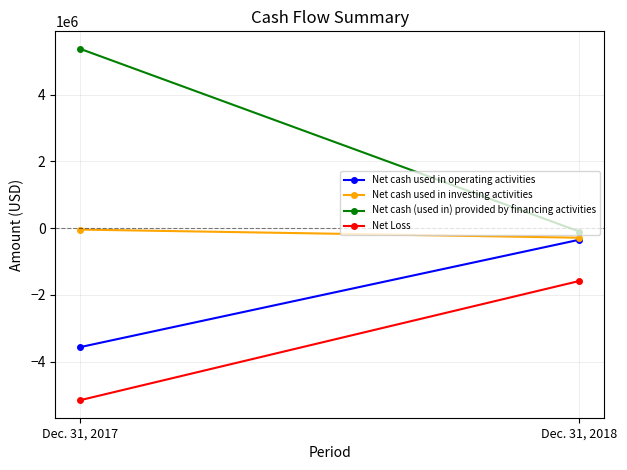

What is the difference between the Net Loss values at Dec. 31, 2017 and Dec. 31, 2018?

3571590